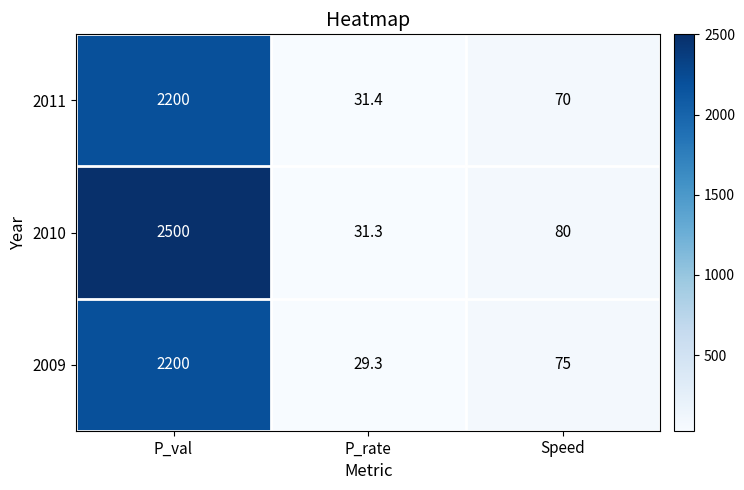

Rank the series at P_rate from lowest to highest value.

2009, 2010, 2011